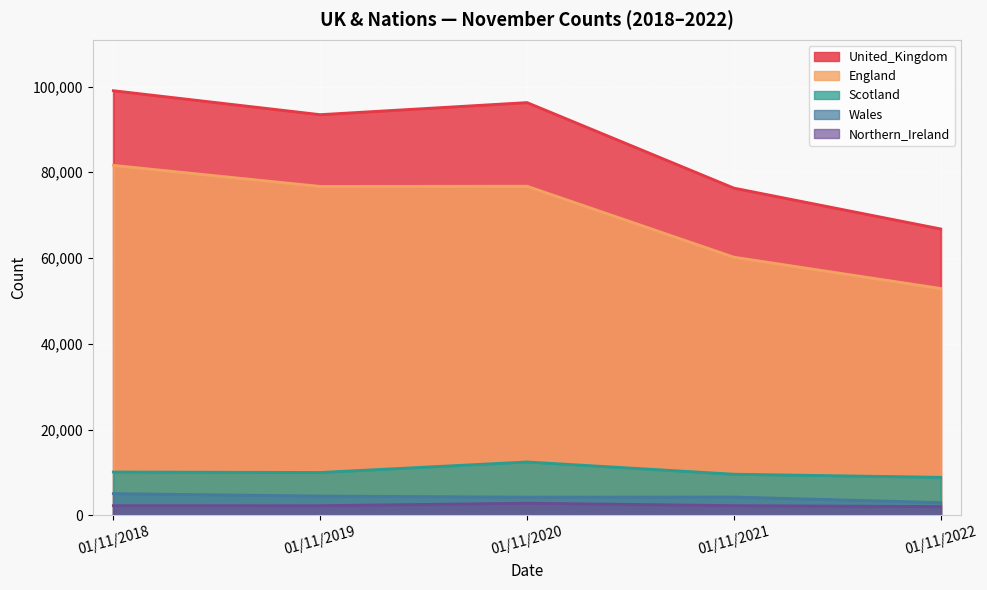

True or false: England and Wales intersect in this chart.

False